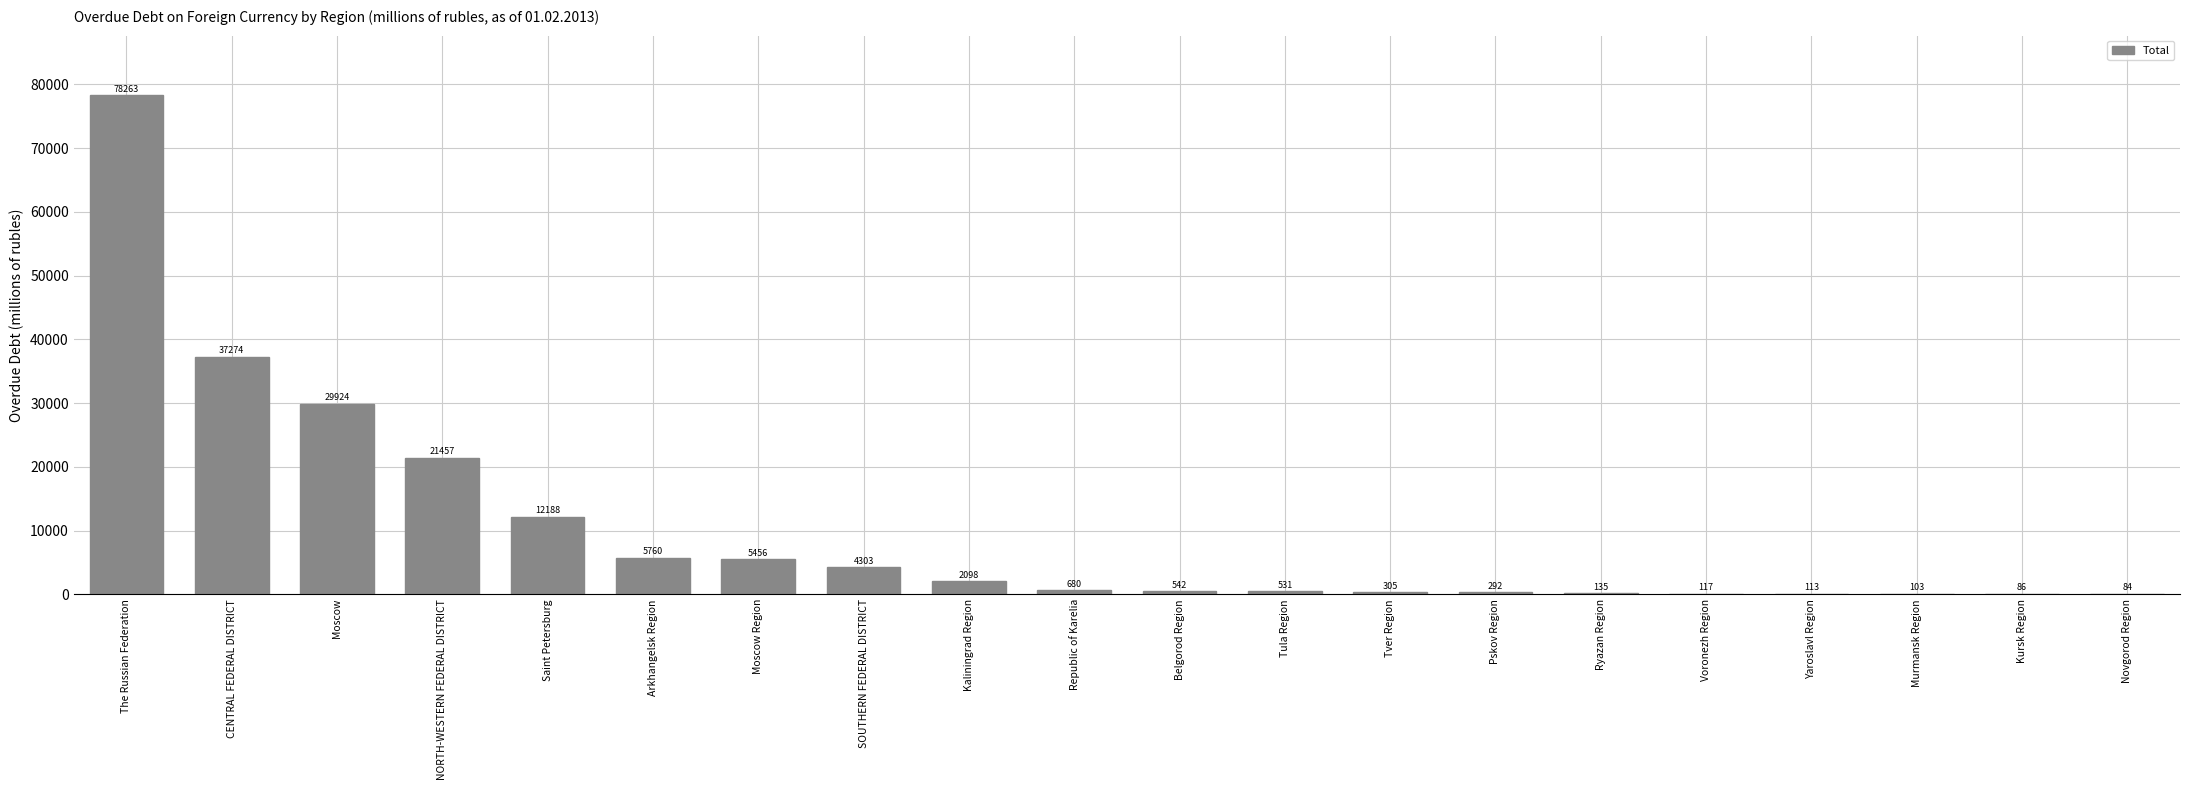

Between Tver Region and NORTH-WESTERN FEDERAL DISTRICT, which is larger?

NORTH-WESTERN FEDERAL DISTRICT